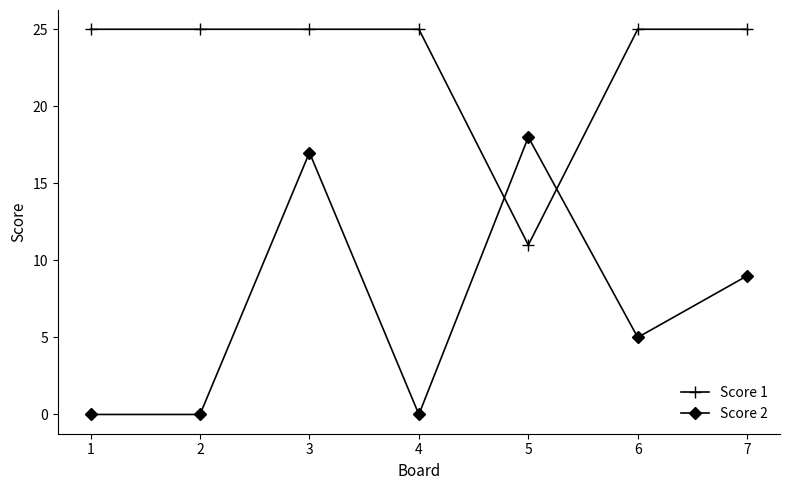

List the series in order of their peak value, highest first.

Score 1, Score 2